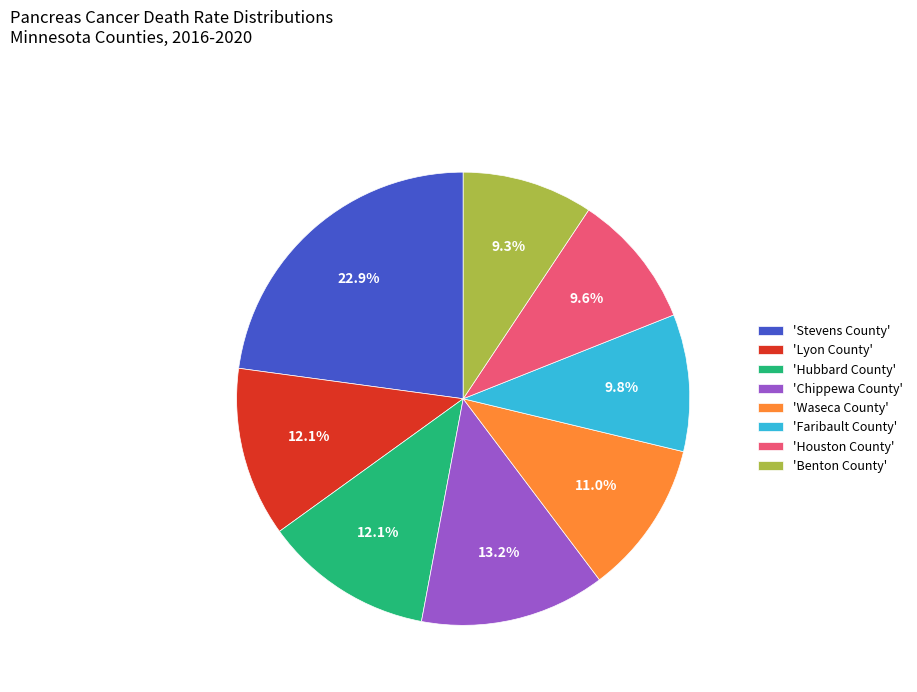

Which has a higher value, 'Benton County' or 'Hubbard County'?

'Hubbard County'